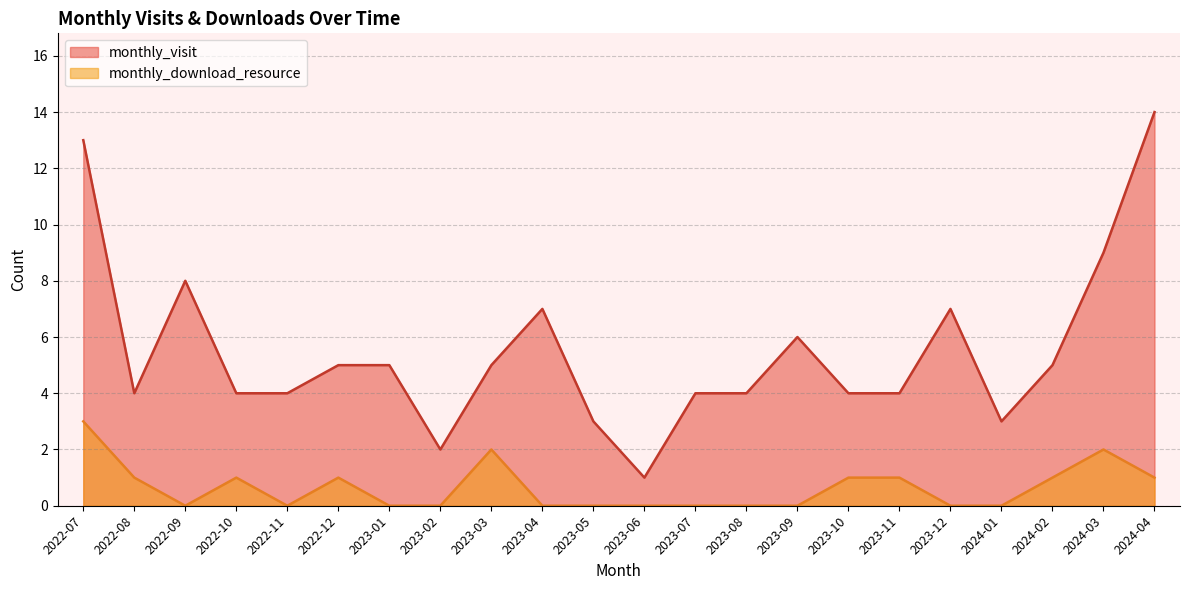

How many values in the monthly_visit series exceed 5?

7